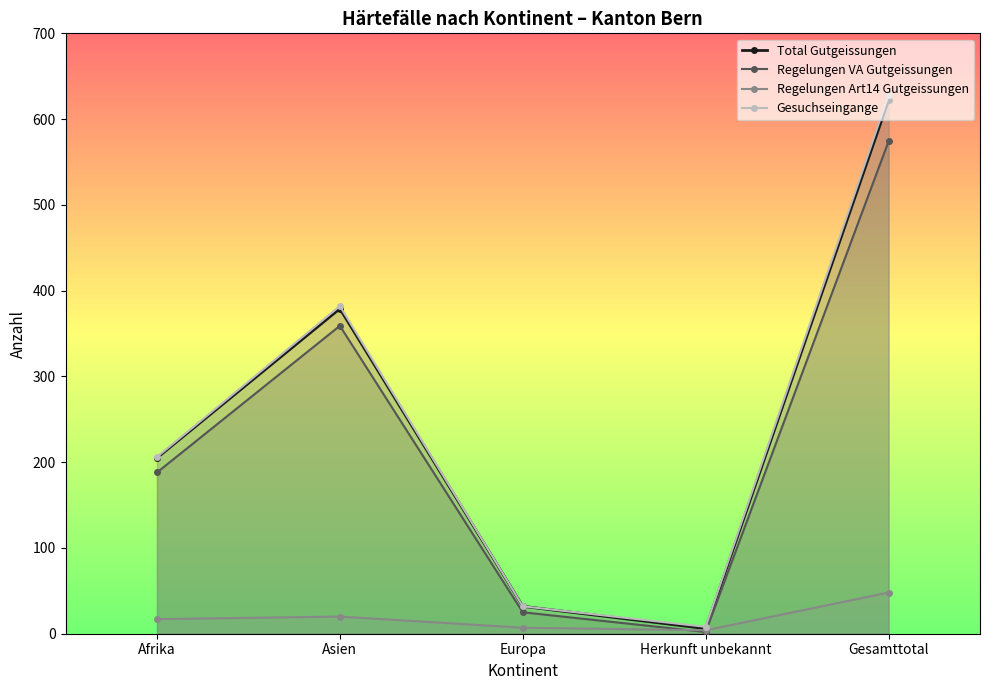

What is the highest value of the Gesuchseingange series?

628